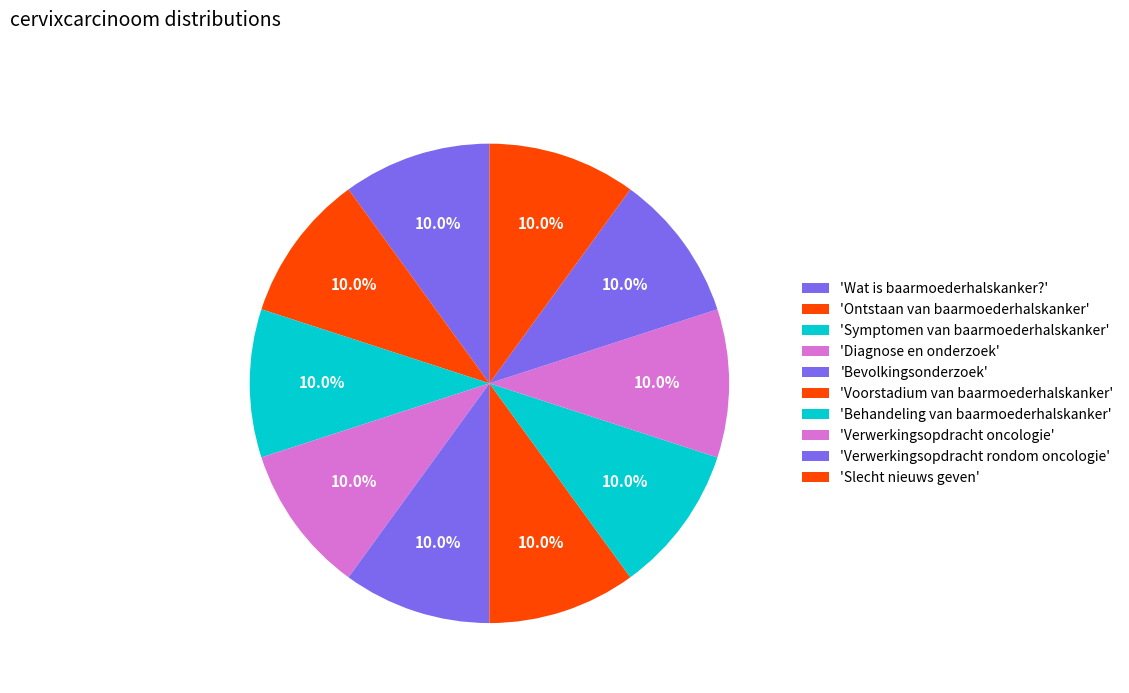

How many segments does this pie chart have?

10